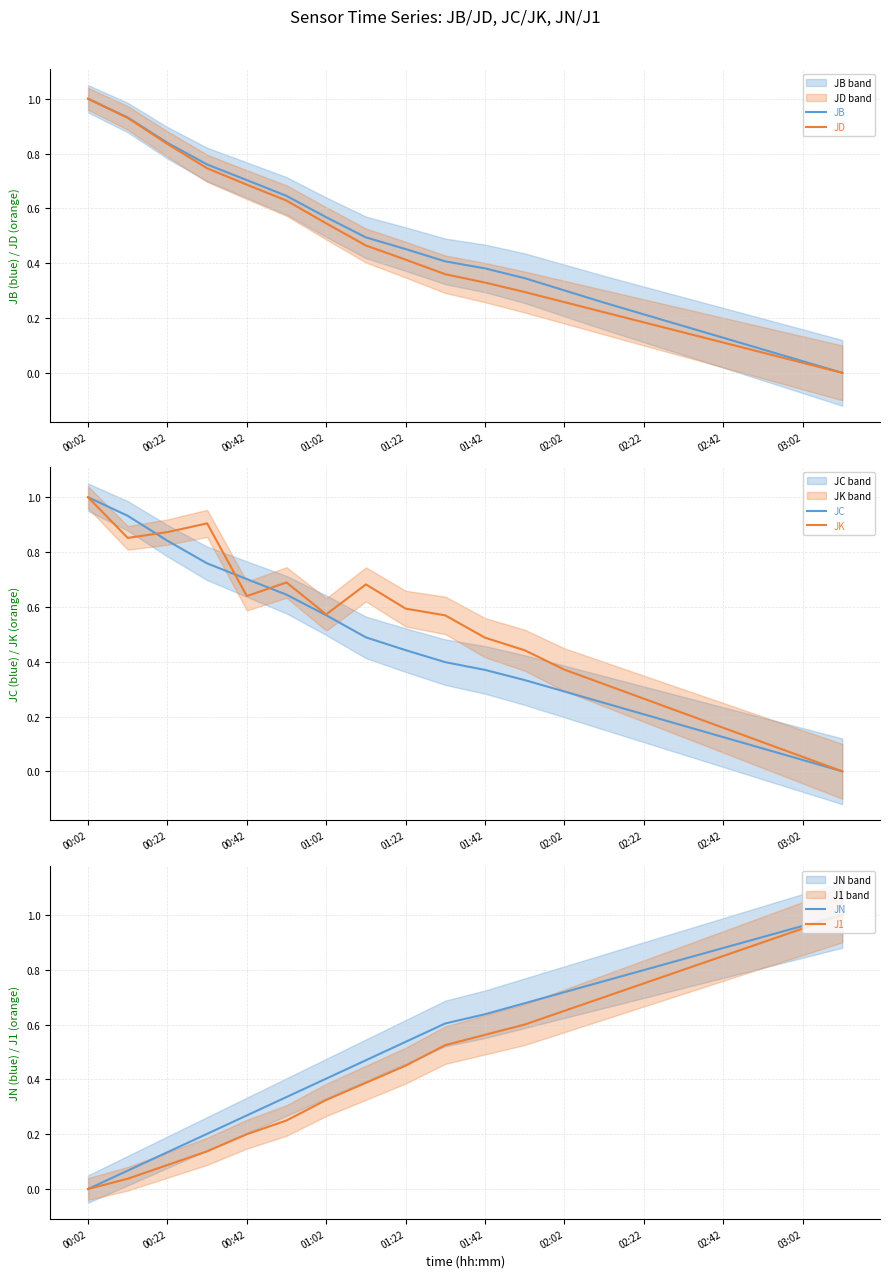

Which series has the largest range (max minus min)?

JB